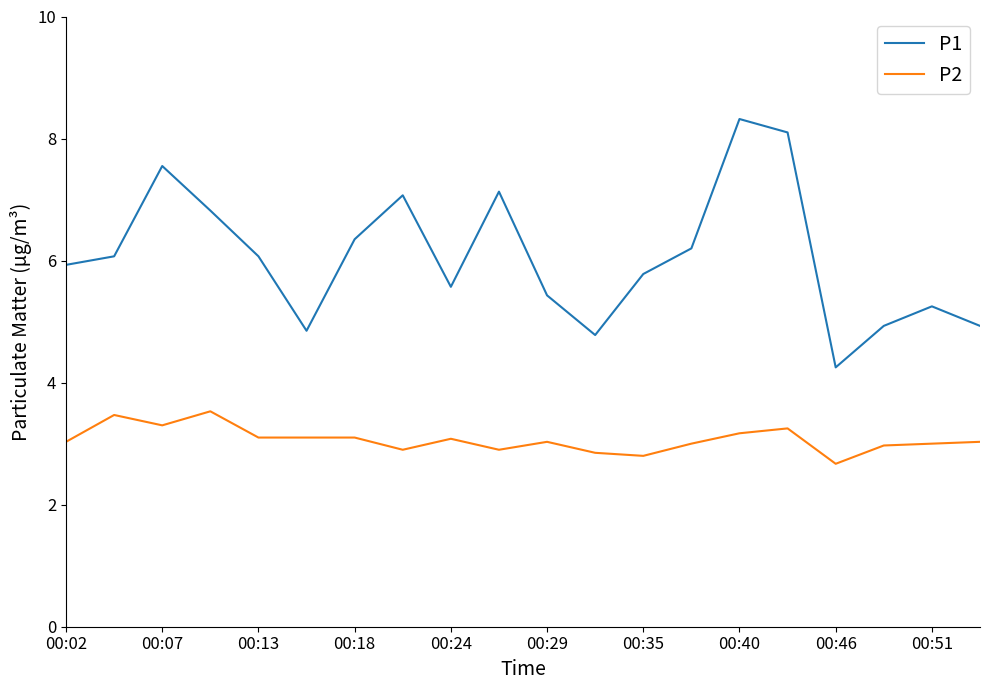

Which series has the widest spread of values?

P1